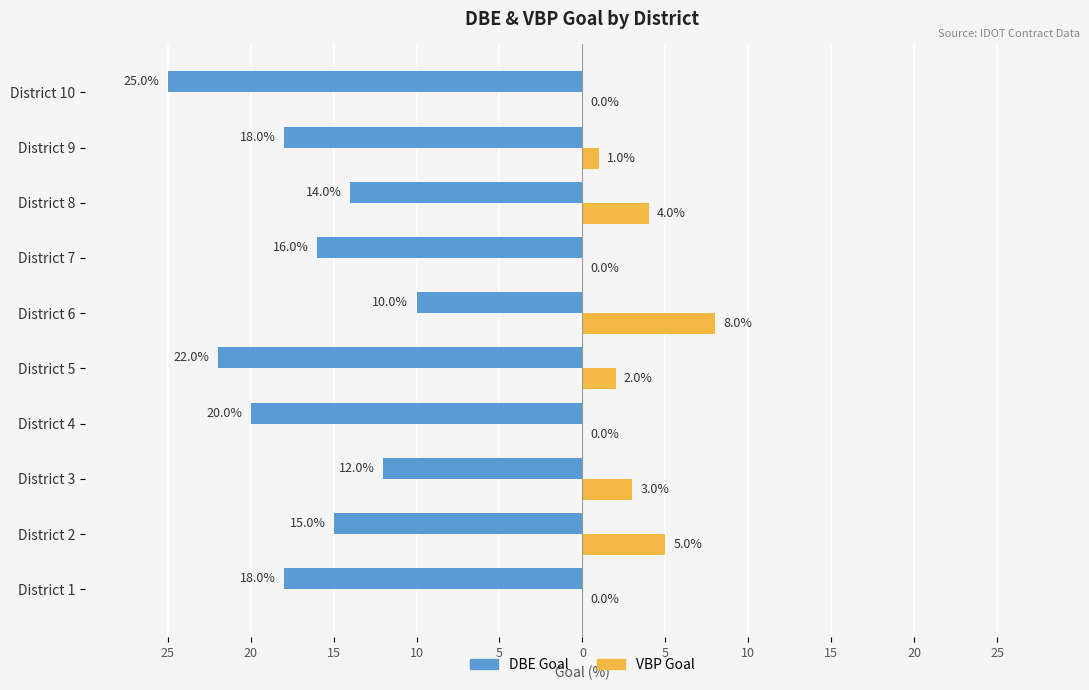

What are all the series names shown in the legend?

DBE Goal, VBP Goal